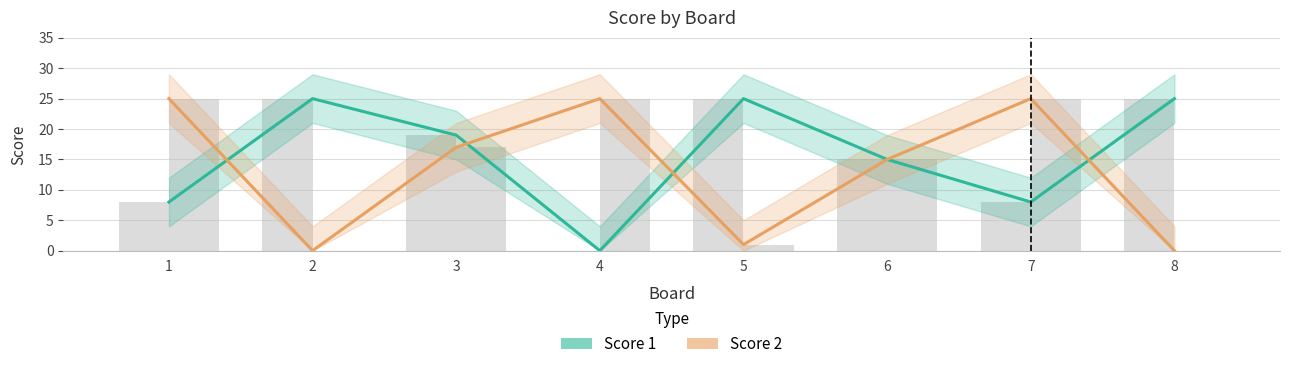

What is the difference between the maximum and minimum values in the Score 2 series?

25